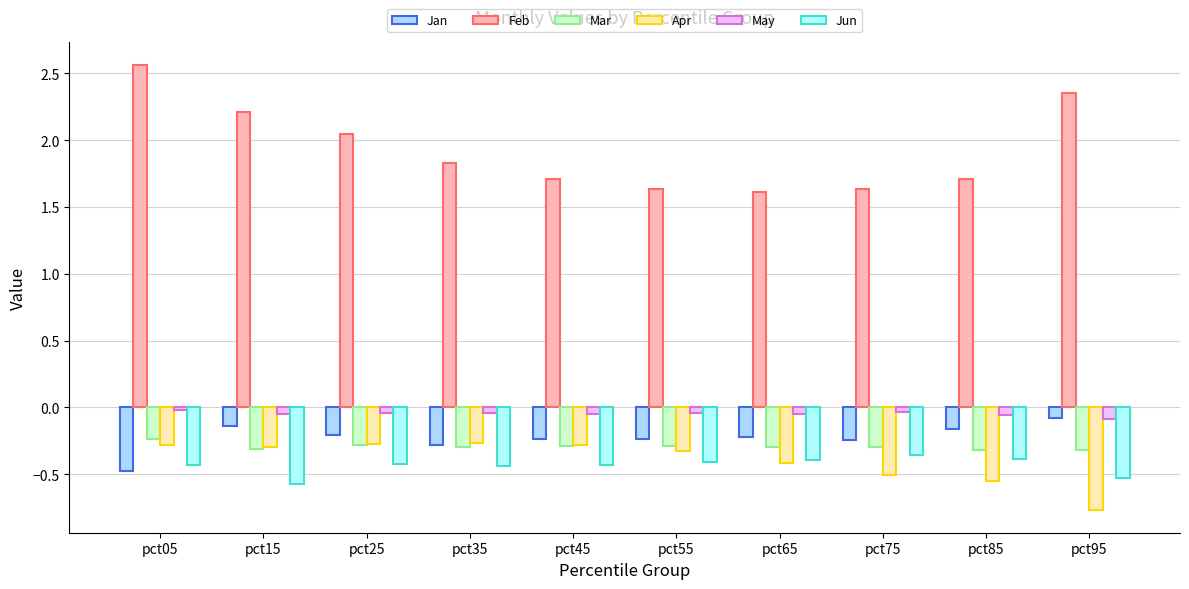

What is the smallest value displayed?

-0.8